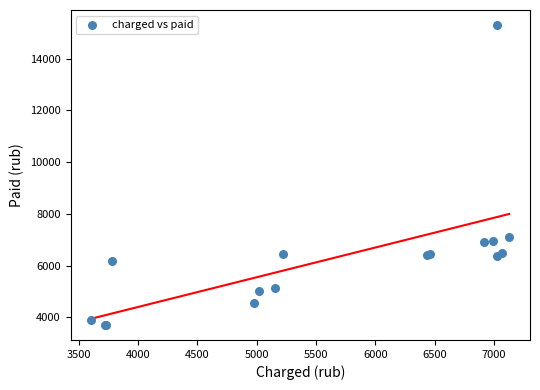

What Y value in the scatter plot is closest to 9503?

7106.0